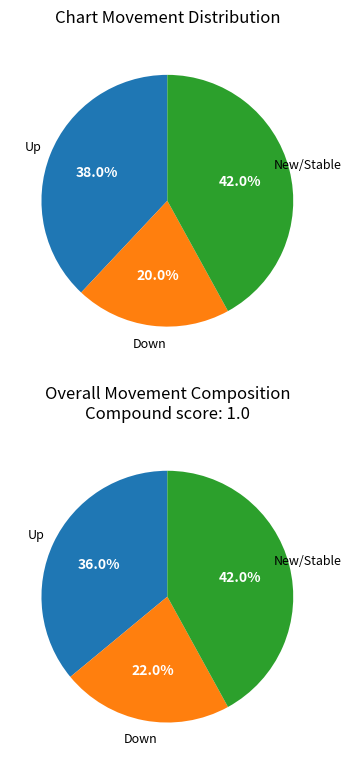

Does any single category account for the majority?

No